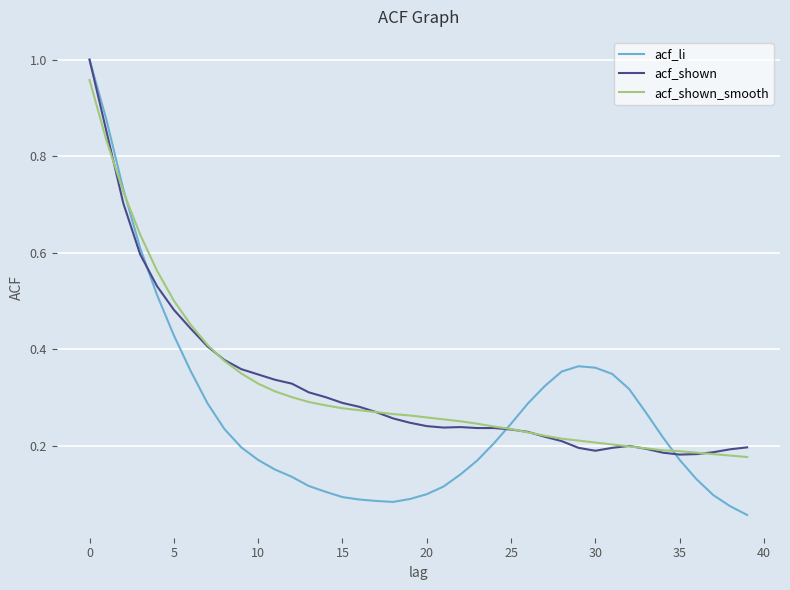

How many distinct data groups are displayed?

3